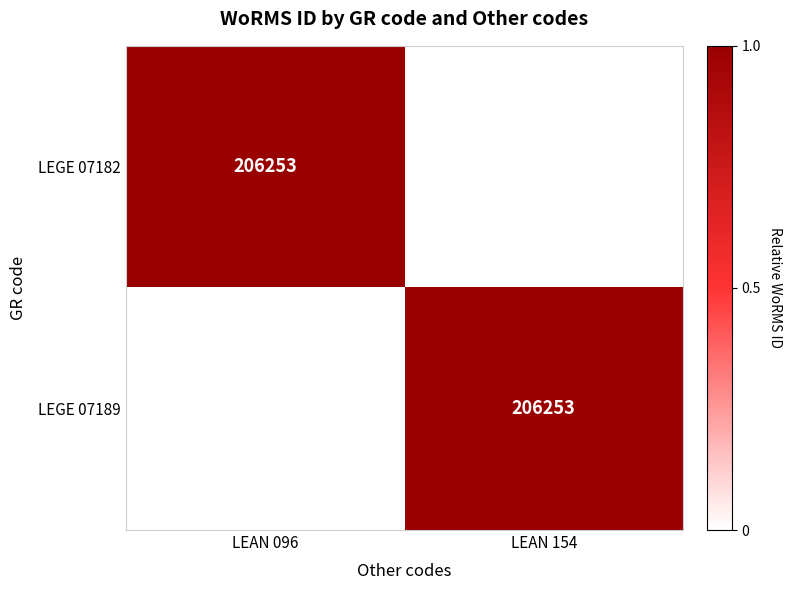

True or false: LEGE 07182 has a value of 206253 at LEAN 096.

True